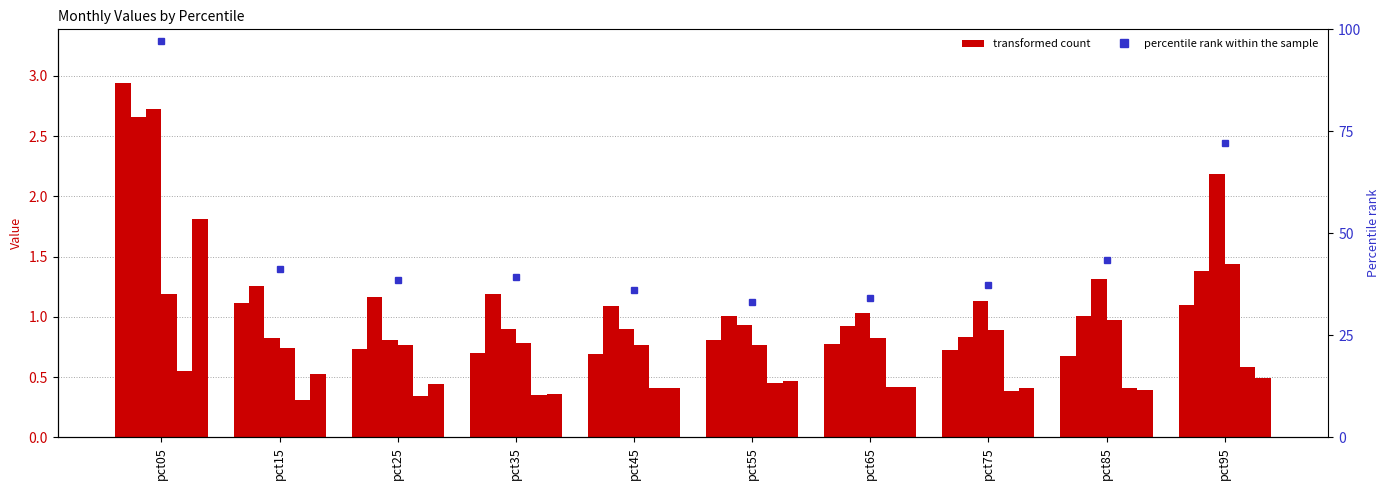

Are the bars horizontal?

No